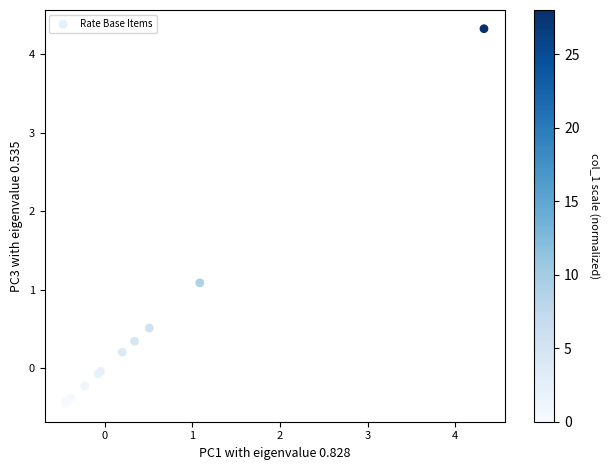

What Y value in the scatter plot is closest to 1?

1.1